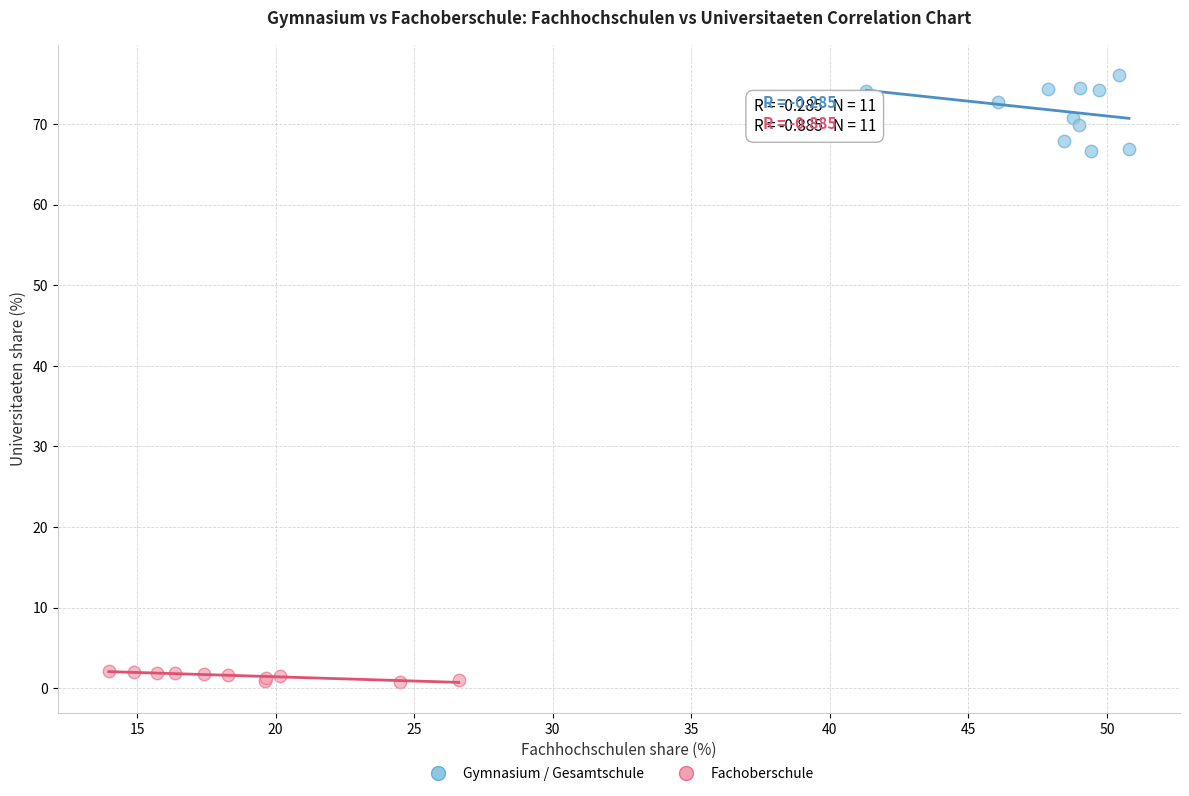

Which series reaches the minimum Y coordinate?

Fachoberschule